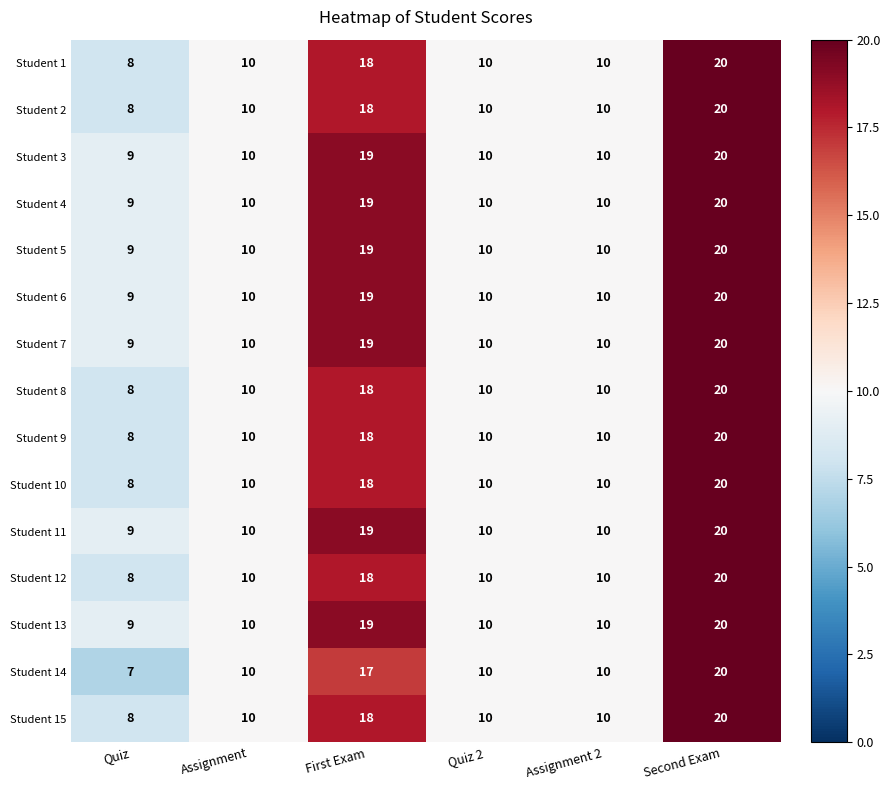

Read the Student 4 value at Assignment 2, to the nearest 10.

10